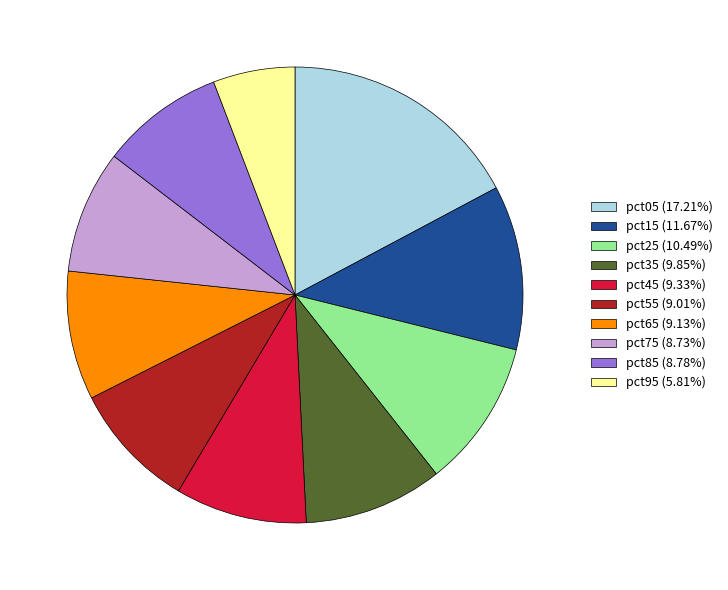

Which category has the biggest portion of the pie?

pct05